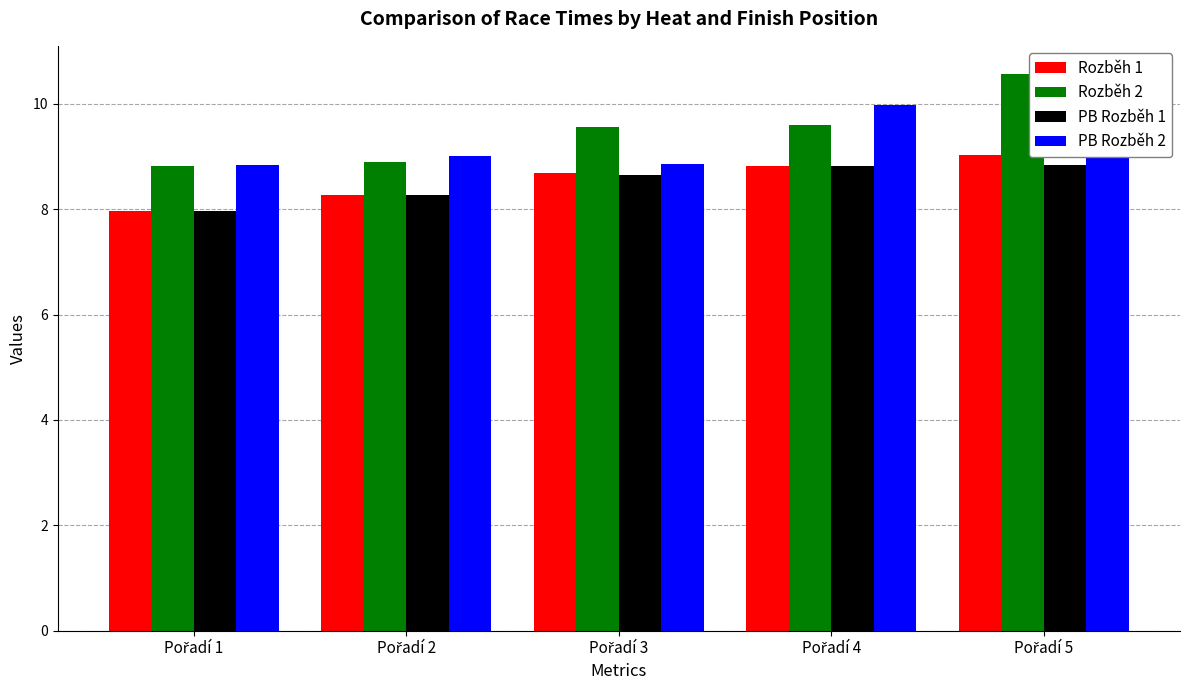

What is the difference between the second highest and second lowest values in the PB Rozběh 1 series?

0.6